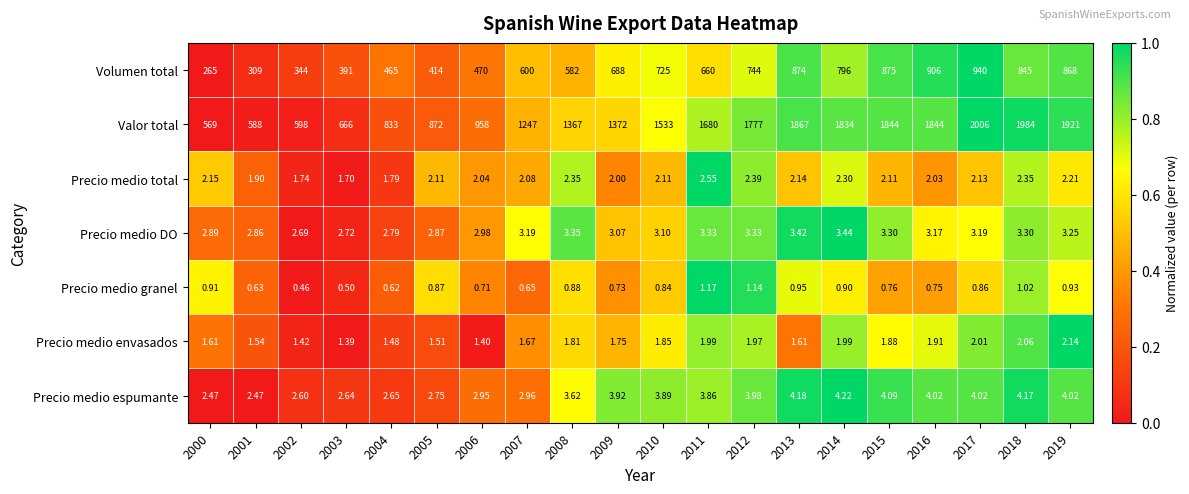

Which series has the largest range (max minus min)?

Valor total